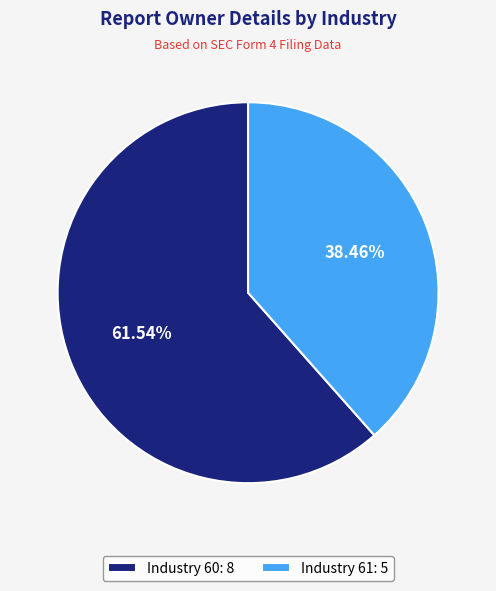

What is the ratio of the value at Industry 61: 5 to the value at Industry 60: 8?

0.6